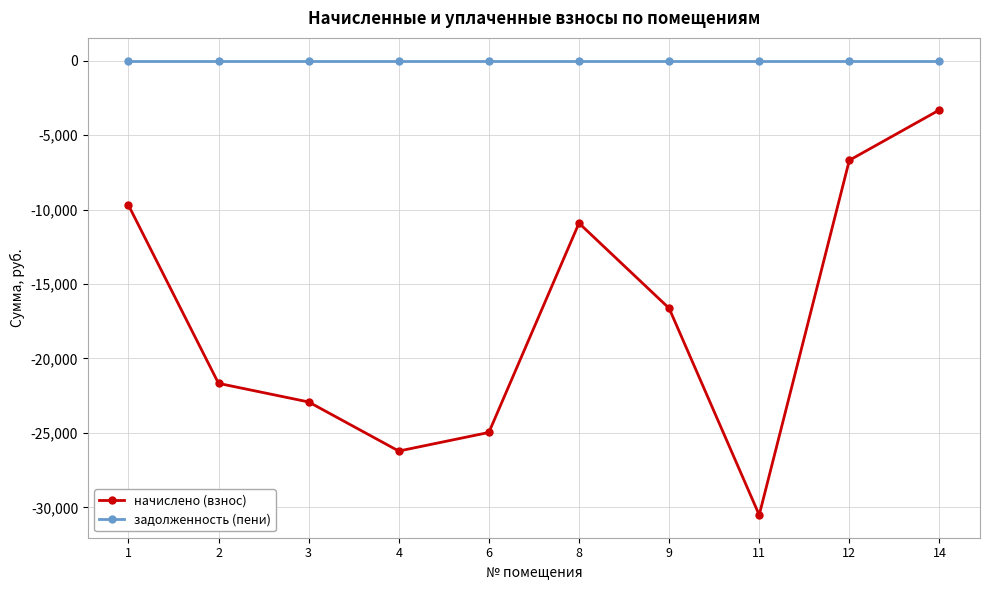

What is the total value across all series at 8?

-10912.3